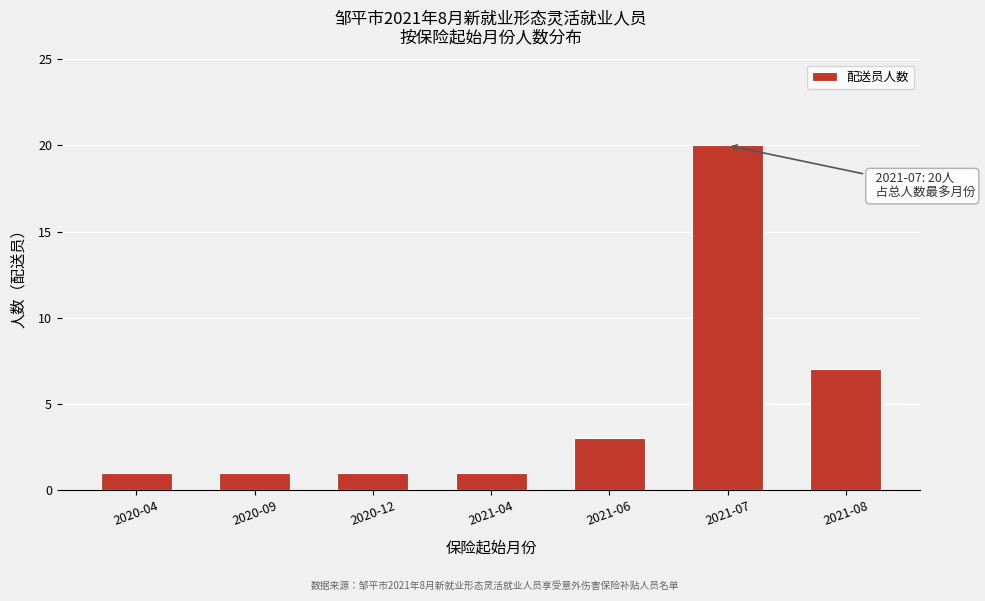

Reading right to left, transcribe all the data shown in this chart.

7	20	3	1	1	1	1